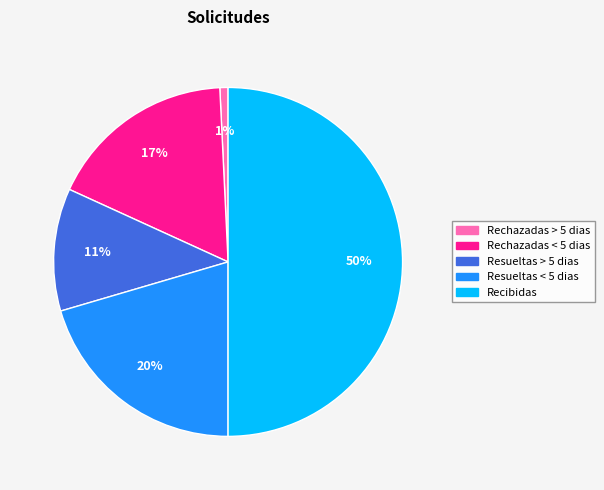

To the nearest percent, what is the difference between the largest and smallest slice percentages?

49%